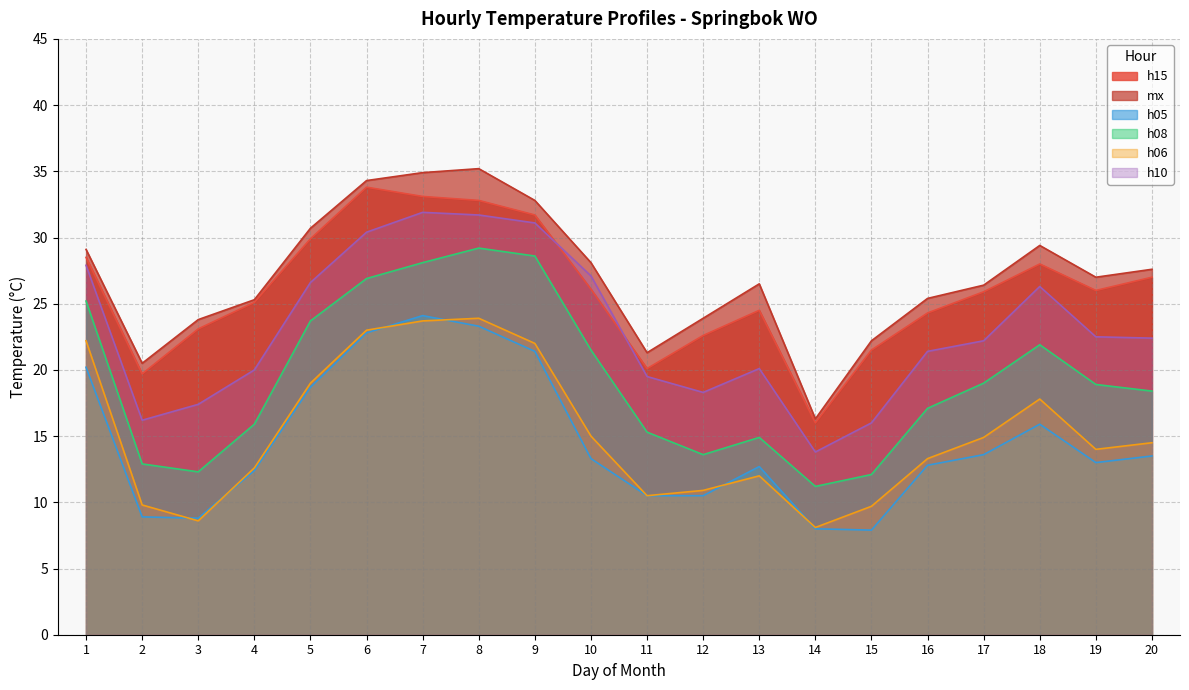

What is the value of the h10 point at the 3rd from the left?

17.4